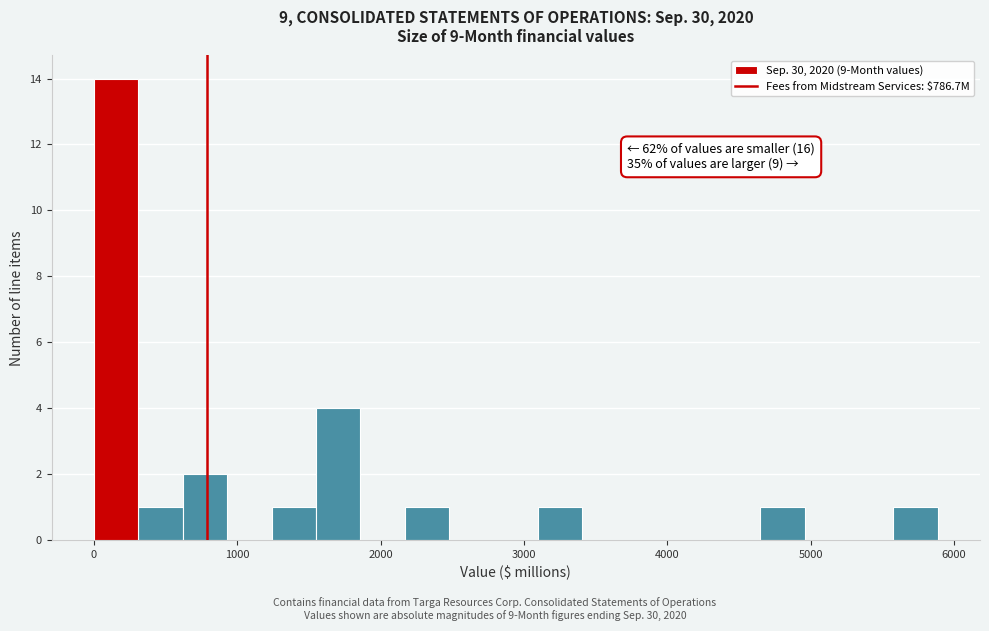

Around what value on the x-axis is the tallest bar? Give the approximate position of its centre, as read against the axis.

200